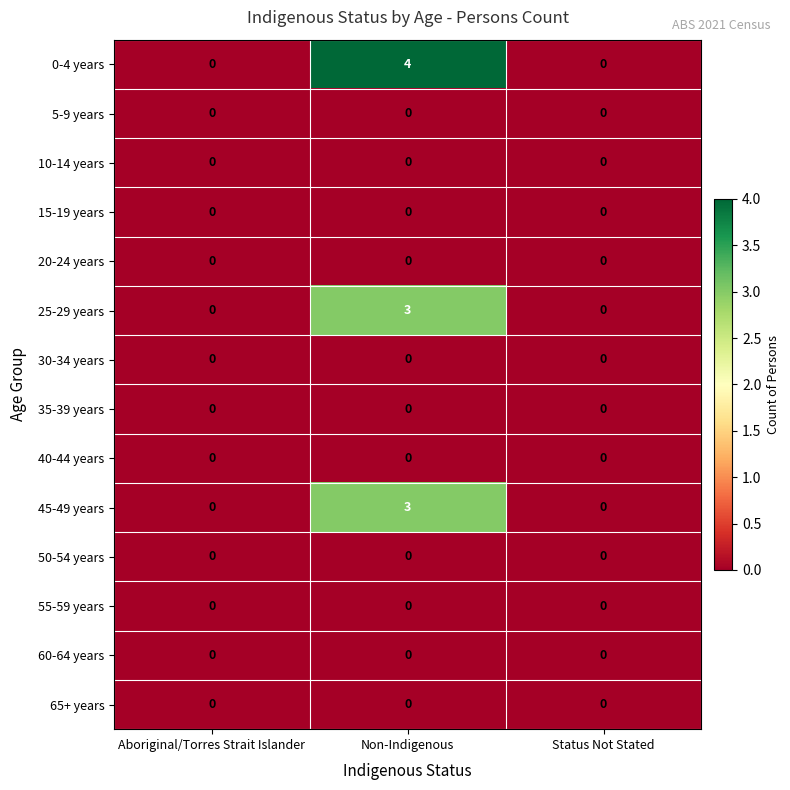

True or false: 45-49 years has a value of 0 at Status Not Stated.

True